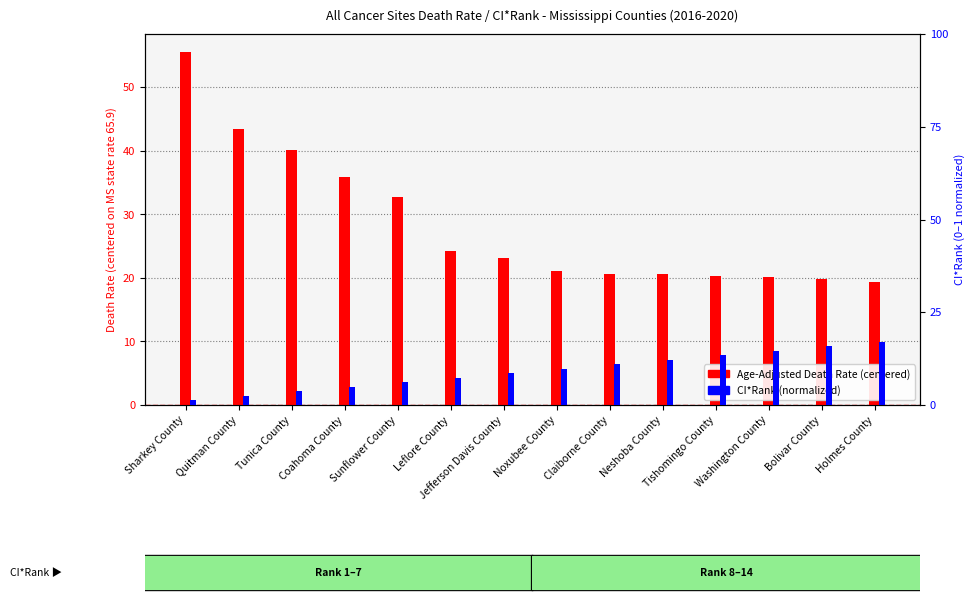

At which category is the sum across all series the highest?

Sharkey County